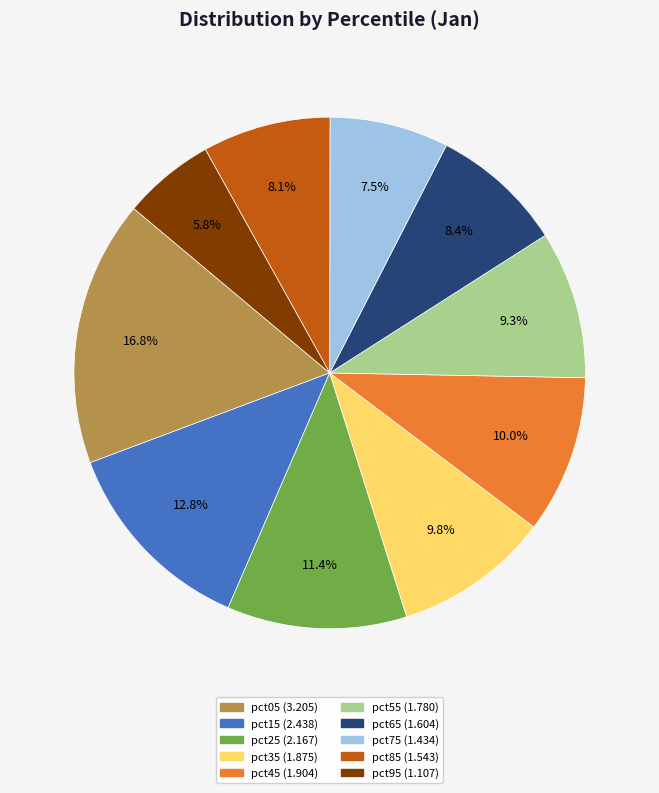

Does pct45 account for over 50% of the chart?

No